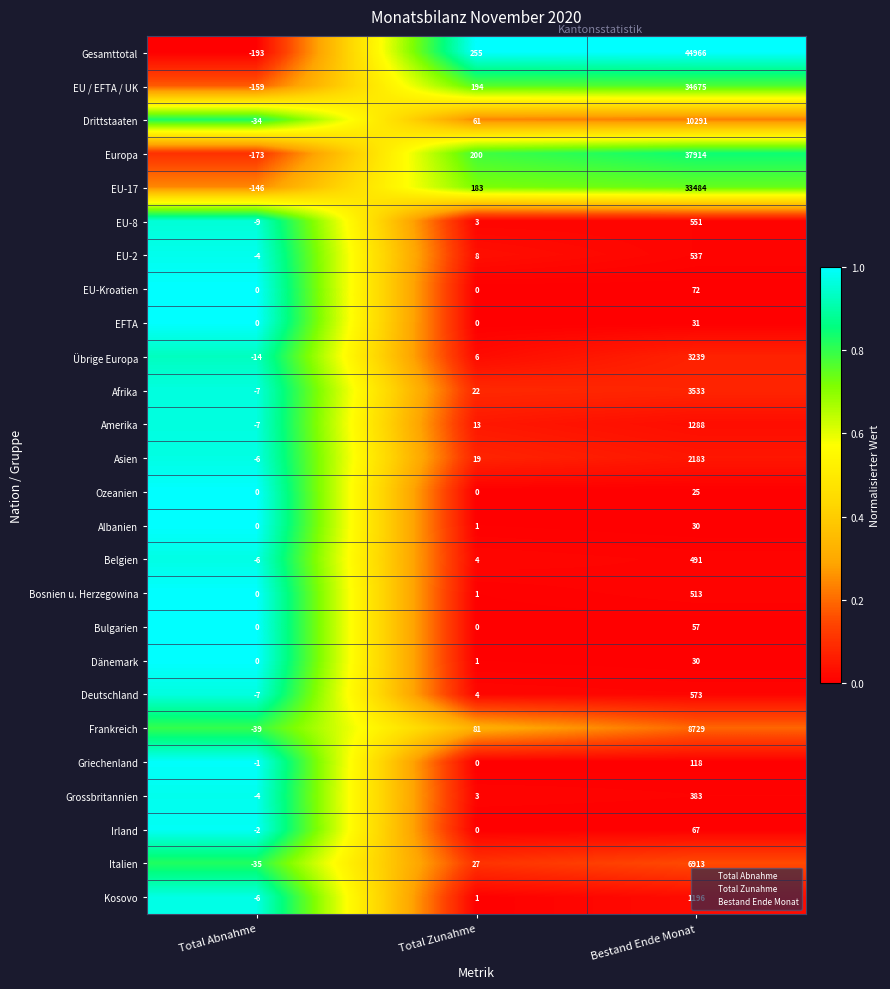

The value of EFTA at Total Abnahme is 0. True or false?

True